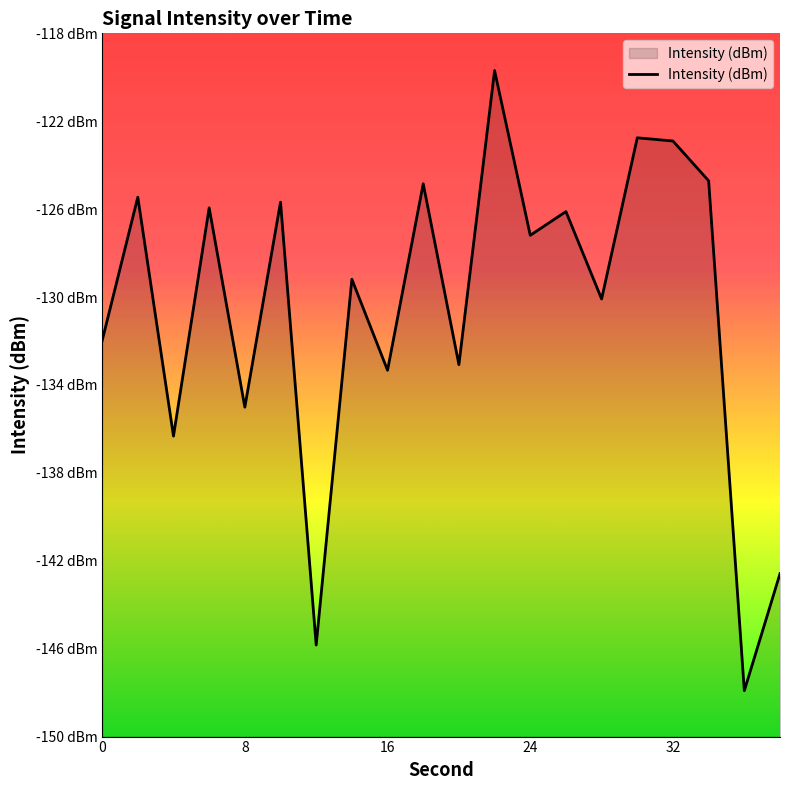

What is the difference between the values at 8 and 6?

9.1